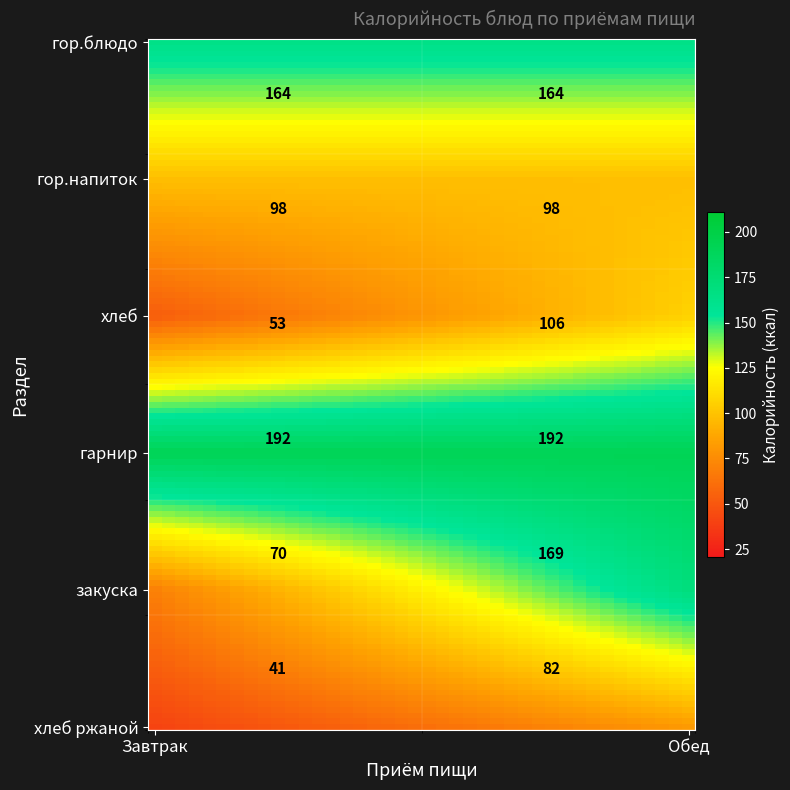

Which has a higher value, хлеб ржаной or хлеб?

хлеб